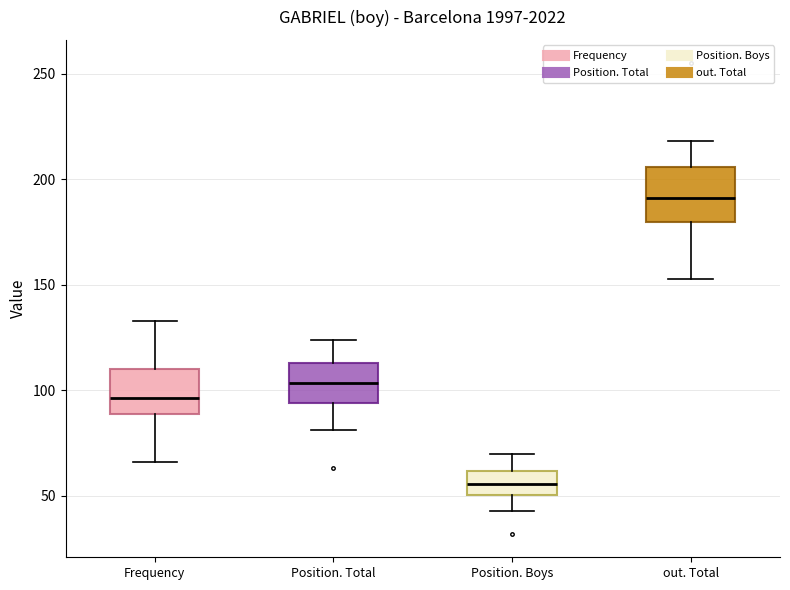

Reading left to right, read every box against the y-axis: the position of its median line, the range the box covers, and the ends of its whiskers. The values are not printed on the chart, so give them approximately, as read against the axis.

Frequency: median 95, box 90 to 110, whiskers 65 to 135
Position. Total: median 105, box 95 to 115, whiskers 80 to 125
Position. Boys: median 55, box 50 to 60, whiskers 45 to 70
out. Total: median 190, box 180 to 205, whiskers 155 to 220